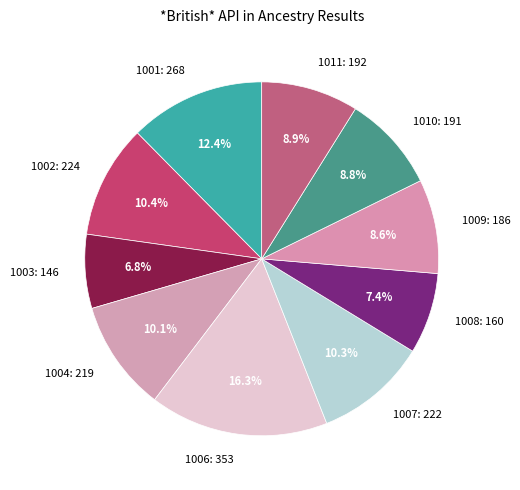

What percentage do 1010 and 1003 together represent?

15.6%